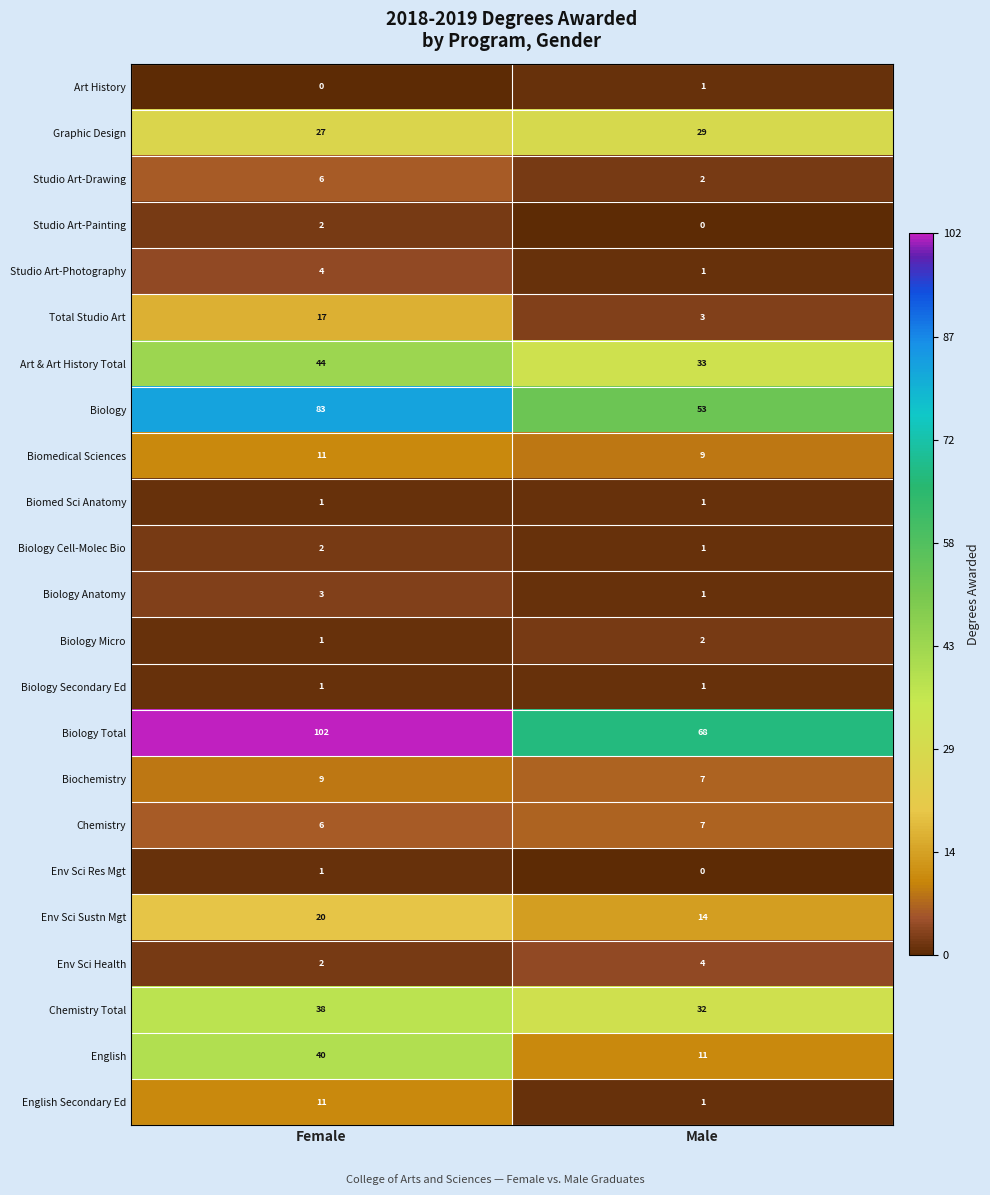

What is the sum of all Biochemistry values?

16